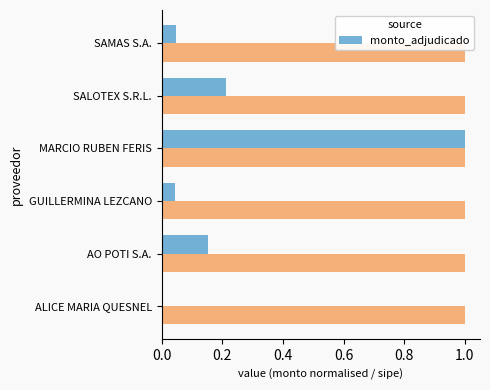

The monto_adjudicado series shows 1.6 at MARCIO RUBEN FERIS. True or false?

False